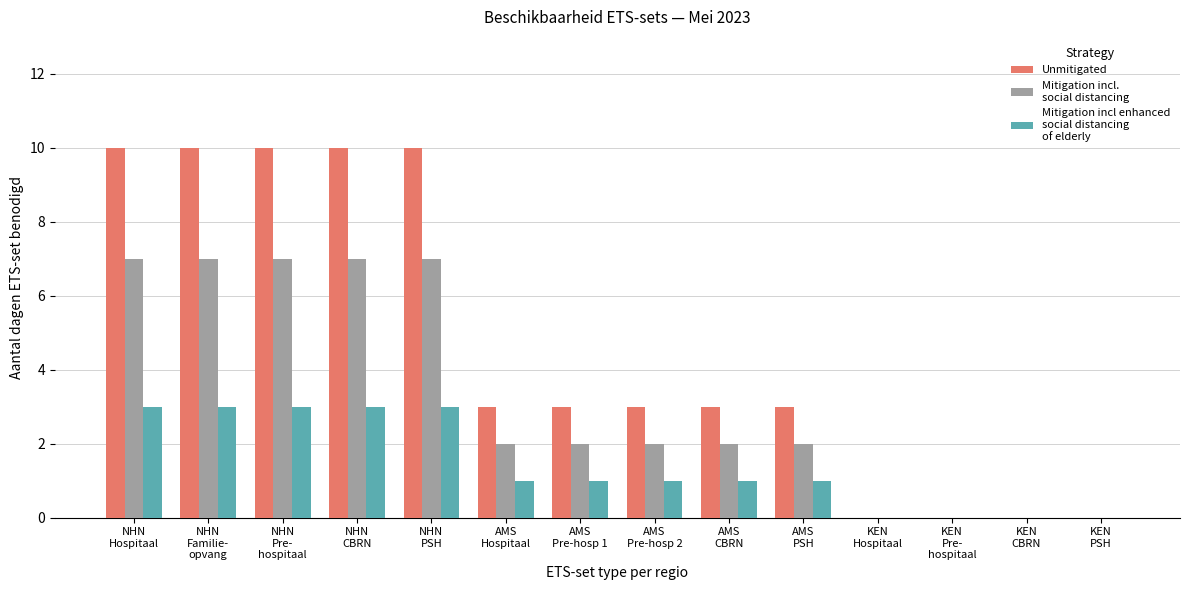

What is the maximum value shown in the chart?

10